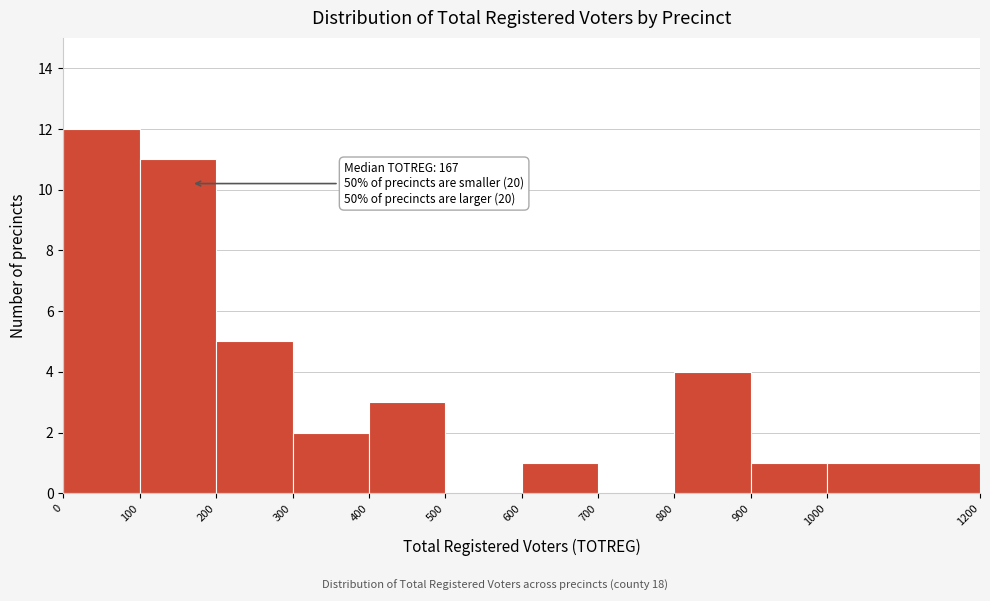

Which range on the x-axis has the tallest bar?

0 to 100